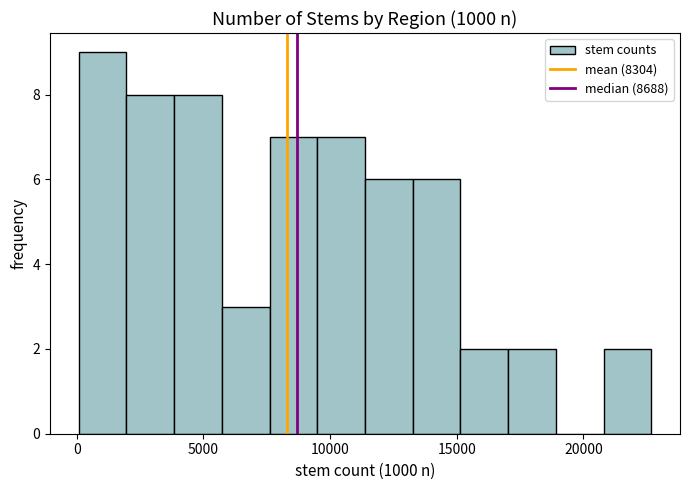

Read against the x-axis, roughly where is the centre of the tallest bar?

1000